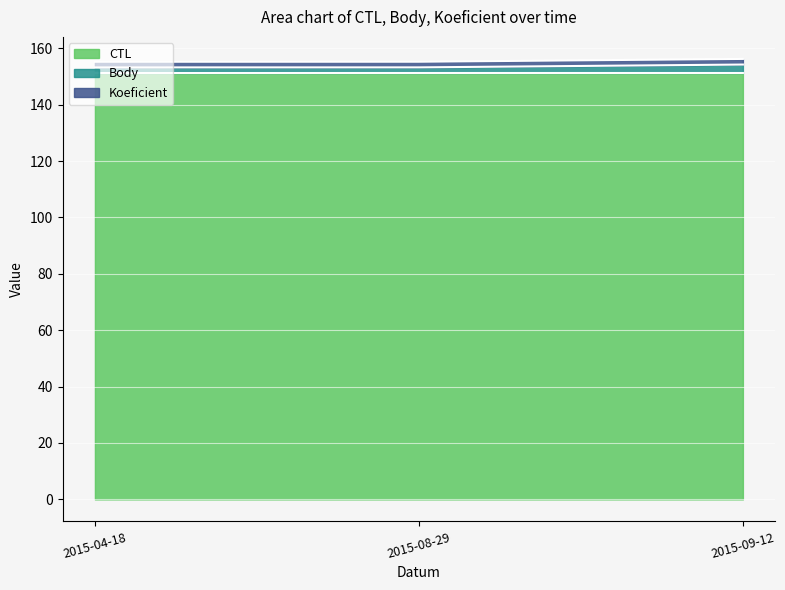

The CTL series shows 151.2 at 2015-08-29. True or false?

True